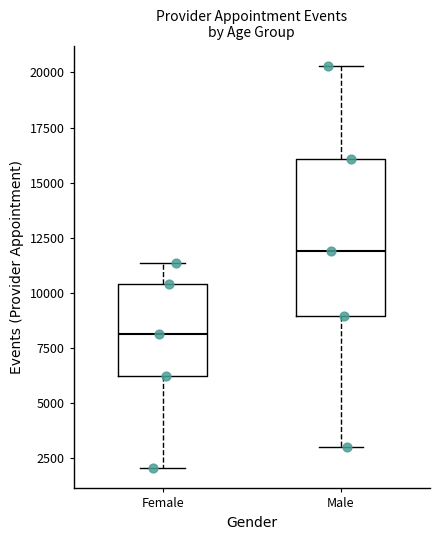

Comparing the boxes themselves (not the whiskers), which one is the tallest?

Male